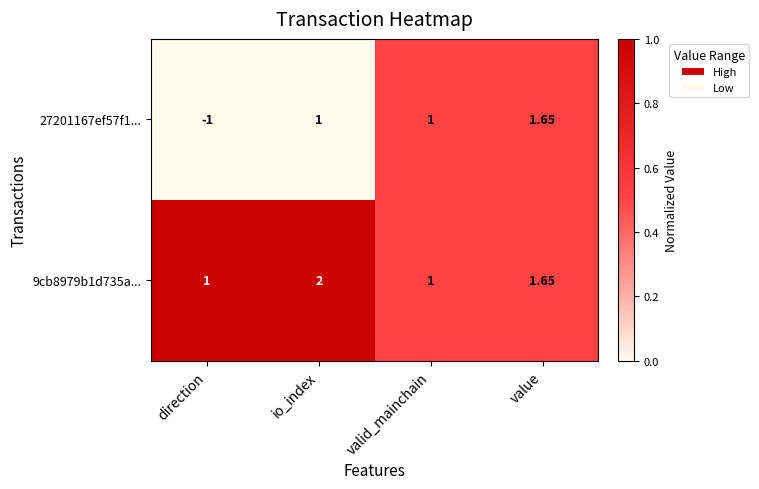

At which category is the sum across all series the highest?

value